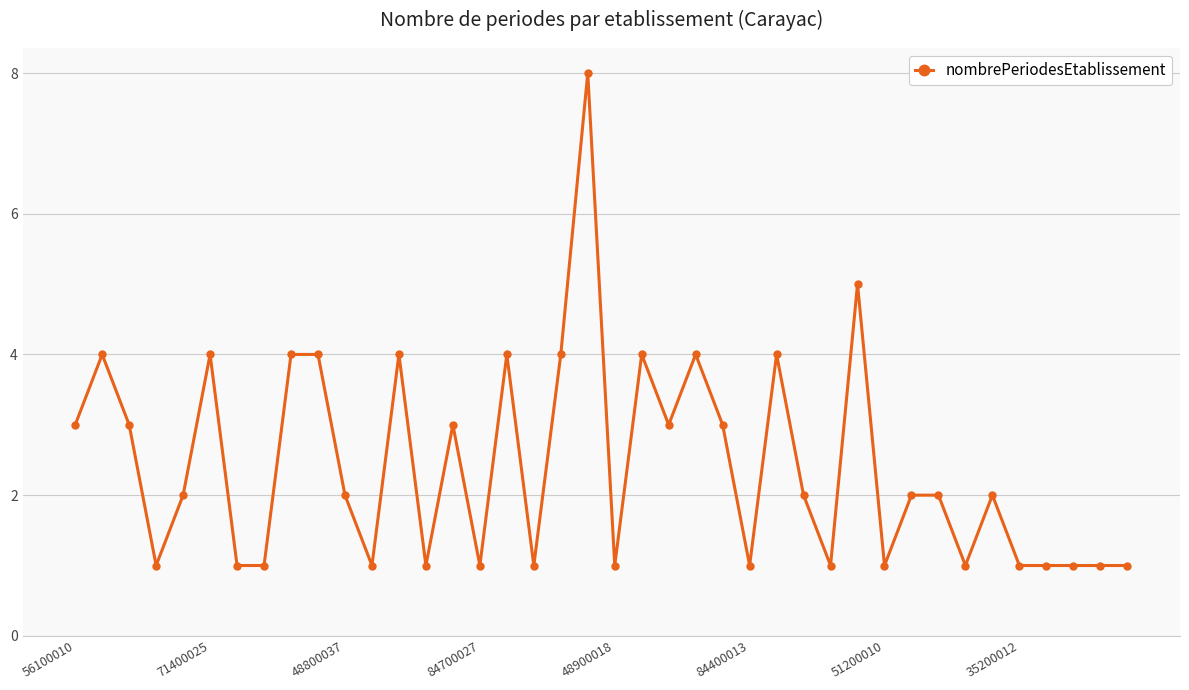

What is the minimum value shown in the chart?

1